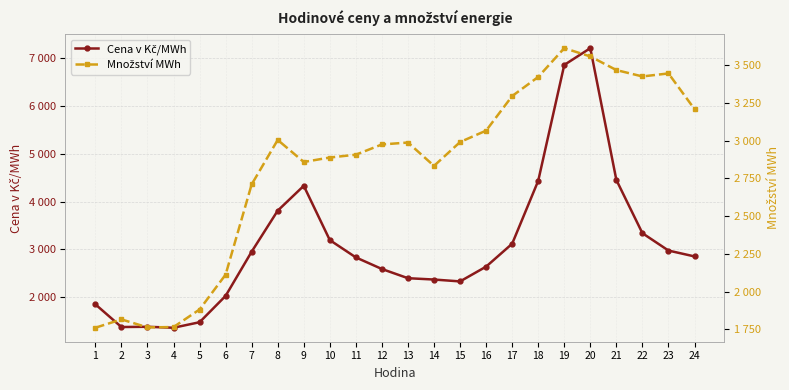

What value does the Množství MWh series have at 4?

1765.3